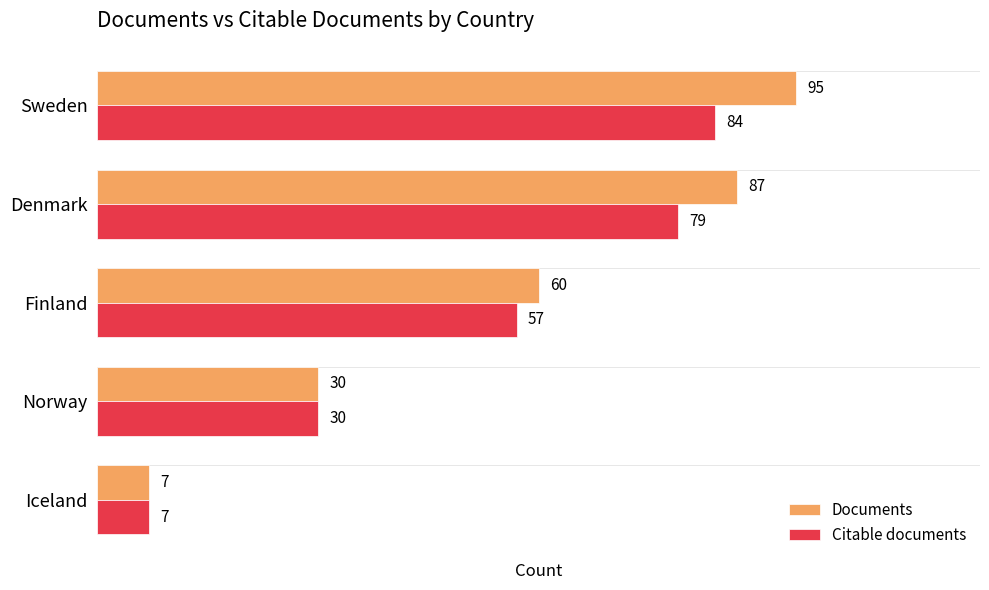

How many data points does each series have?

5